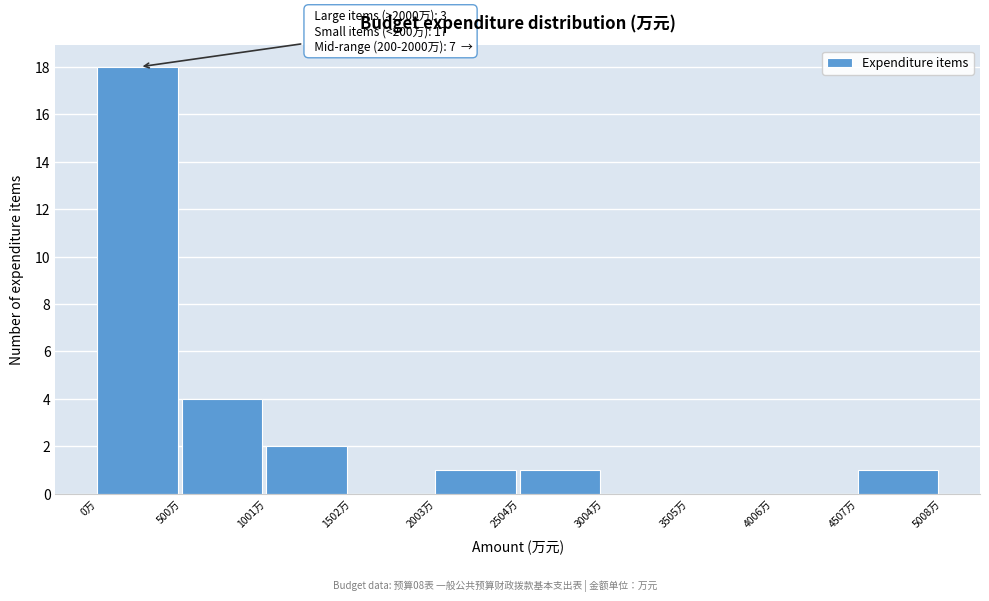

Which range on the x-axis has the tallest bar?

0 to 500